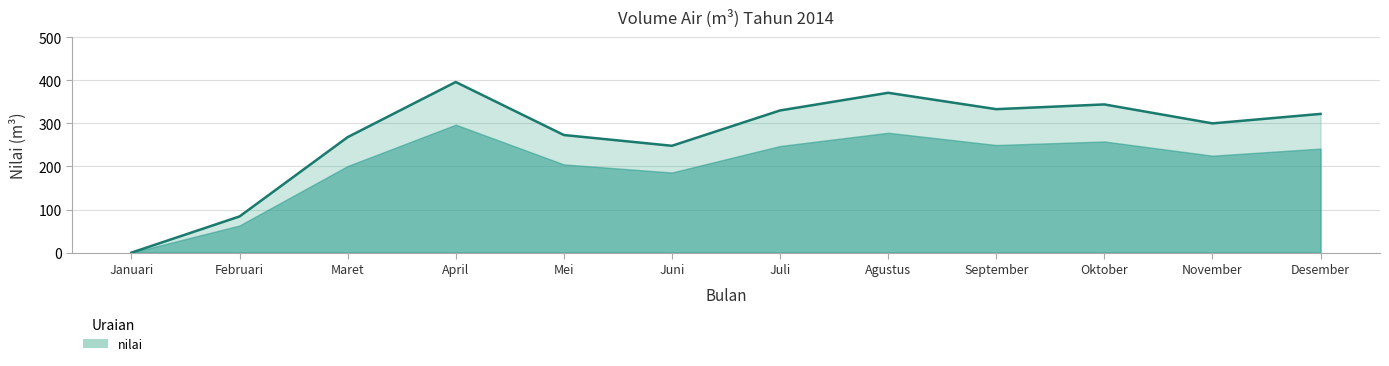

At which label is the value closest to 198?

Juni